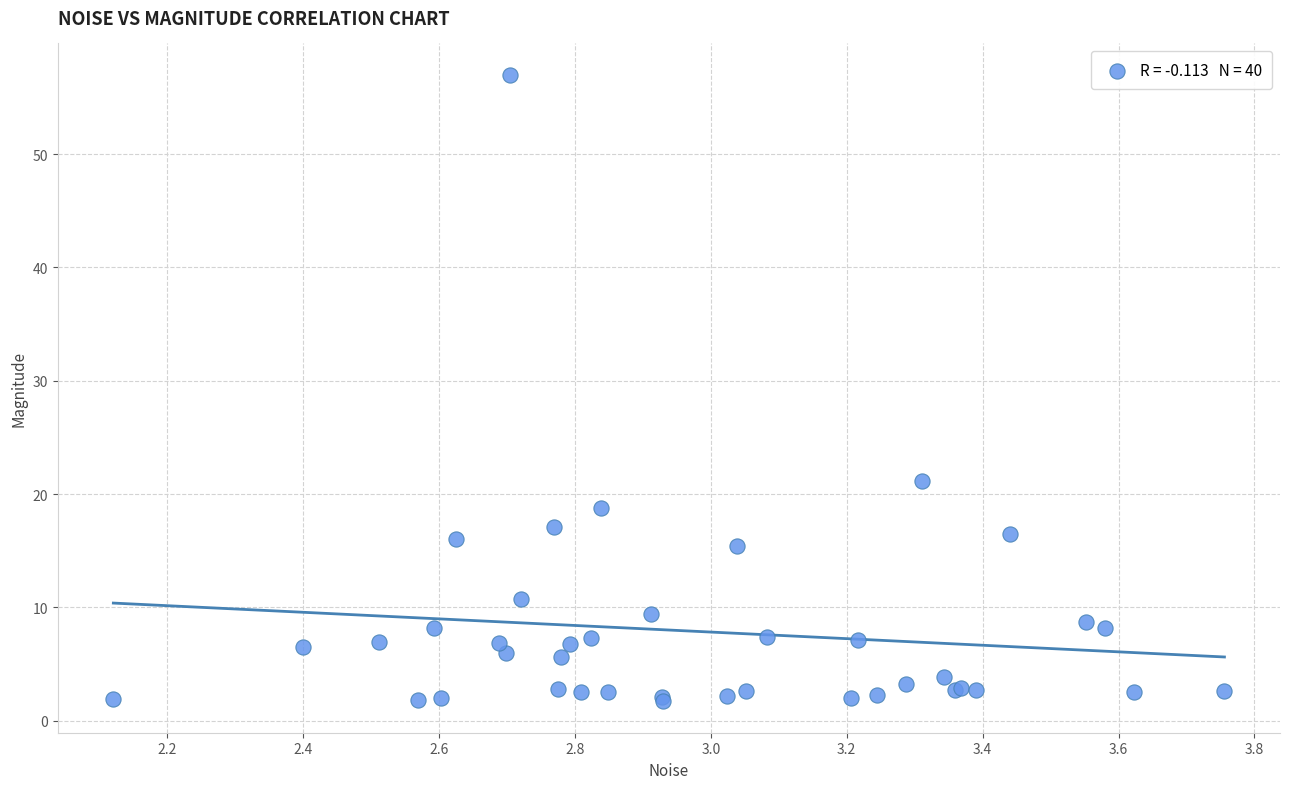

What Y value in the scatter plot is closest to 29?

21.1